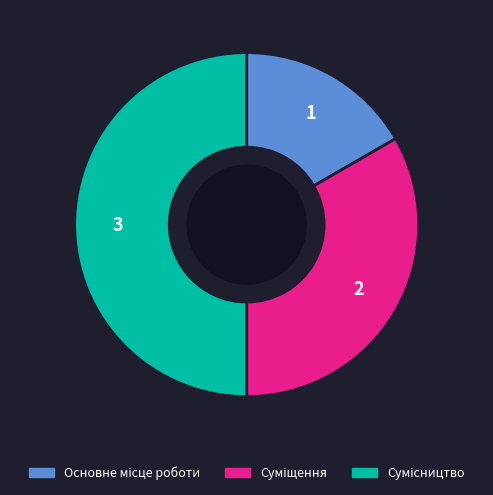

Does Суміщення represent more than half of the total?

No